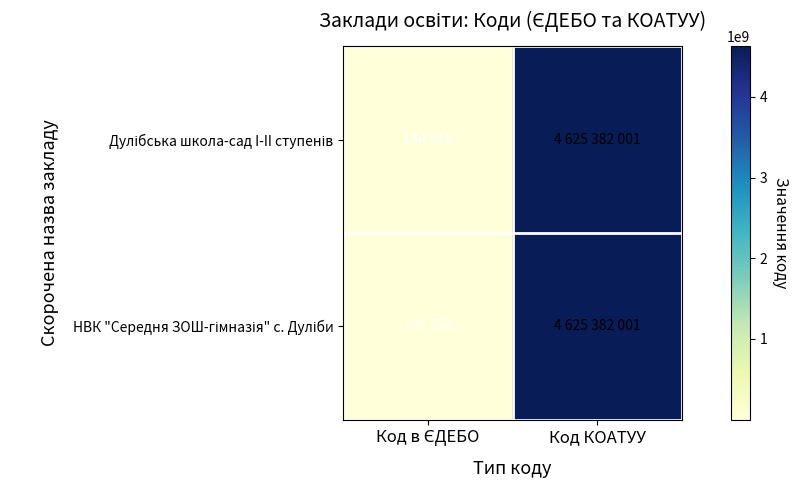

List the series in order of their overall mean, highest first.

Дулібська школа-сад I-II ступенів, НВК "Середня ЗОШ-гімназія" с. Дуліби